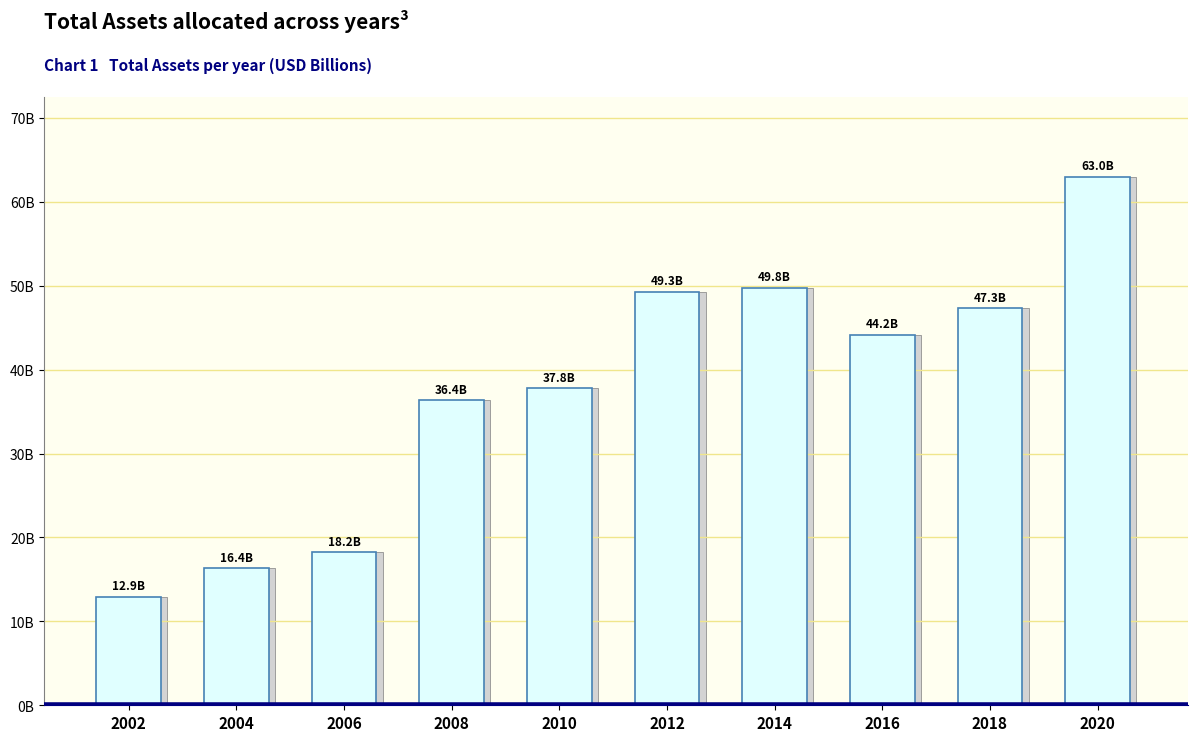

How many bars are there in total?

10